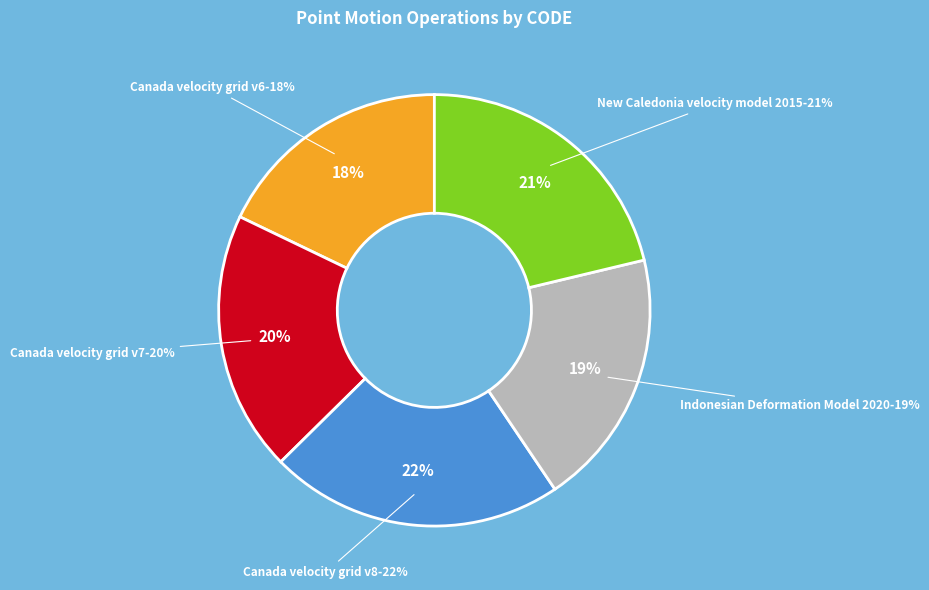

The Canada velocity grid v6 slice represents 25% of the pie. True or false?

False